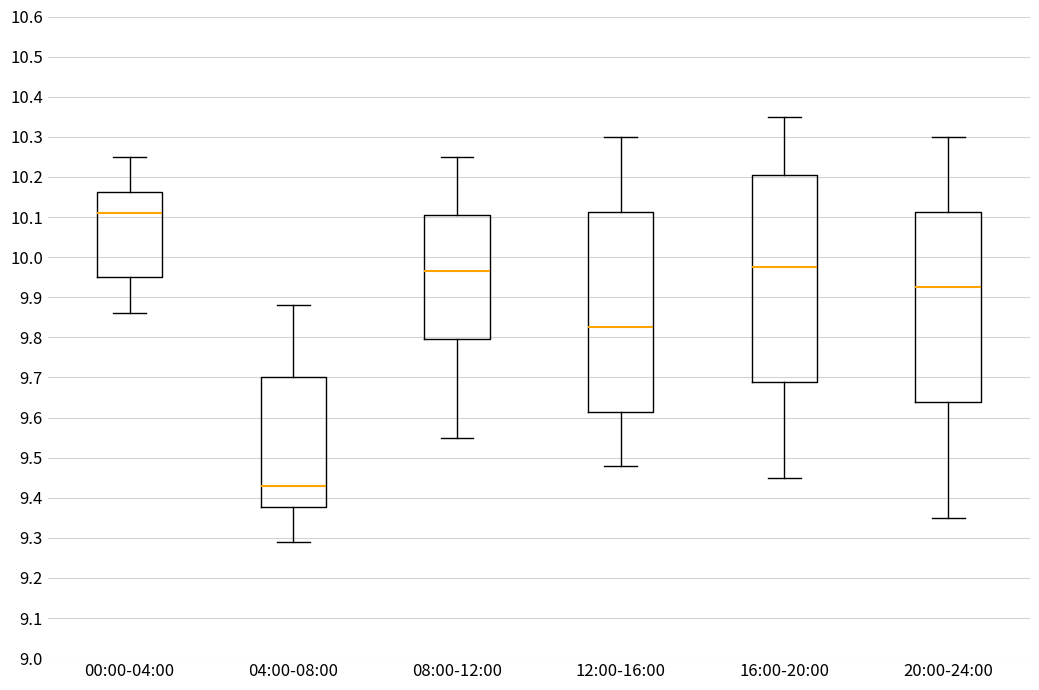

Reading left to right, read every box against the y-axis: the position of its median line, the range the box covers, and the ends of its whiskers. The values are not printed on the chart, so give them approximately, as read against the axis.

00:00-04:00: median 10.11, box 9.95 to 10.16, whiskers 9.86 to 10.25
04:00-08:00: median 9.43, box 9.38 to 9.70, whiskers 9.29 to 9.88
08:00-12:00: median 9.97, box 9.80 to 10.11, whiskers 9.55 to 10.25
12:00-16:00: median 9.83, box 9.62 to 10.11, whiskers 9.48 to 10.30
16:00-20:00: median 9.98, box 9.69 to 10.21, whiskers 9.45 to 10.35
20:00-24:00: median 9.93, box 9.64 to 10.11, whiskers 9.35 to 10.30